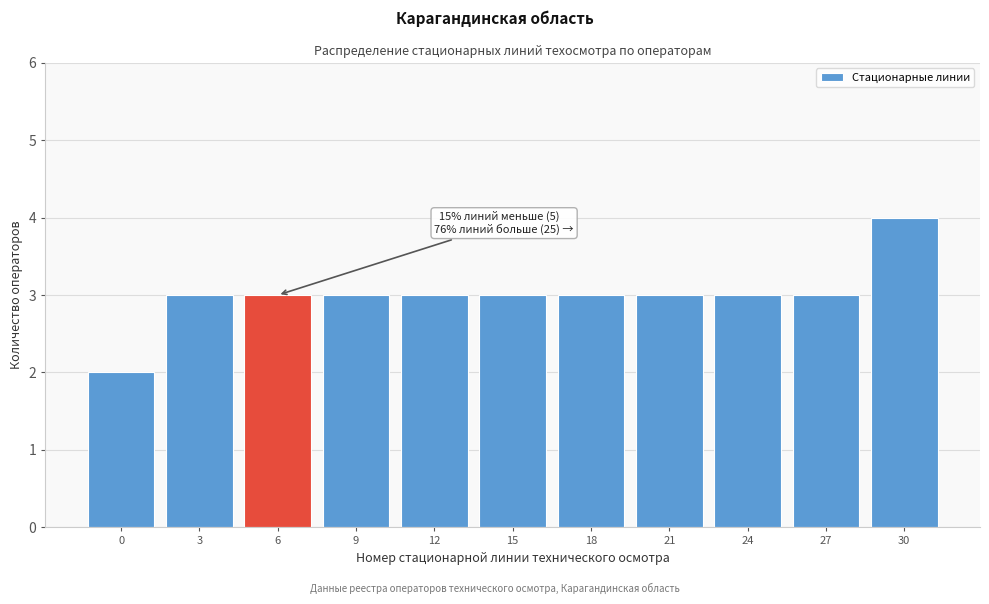

Reading left to right, transcribe all the data shown in this chart.

0=2	3=3	6=3	9=3	12=3	15=3	18=3	21=3	24=3	27=3	30=4